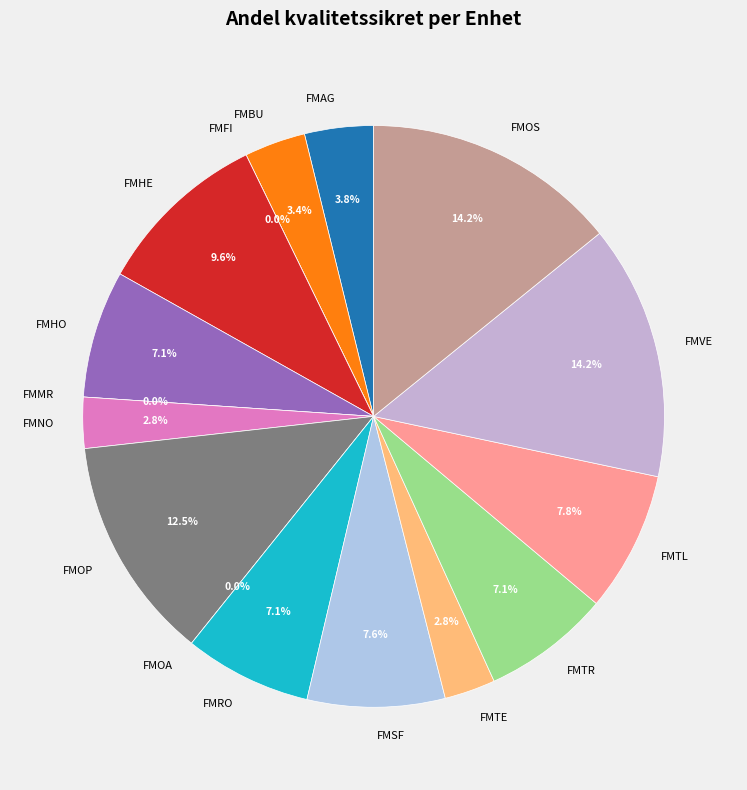

Is FMRO the majority of the pie?

No